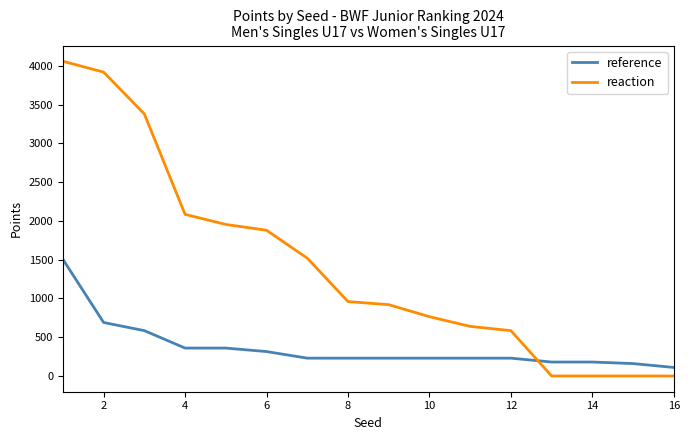

Which series has the largest total across all categories?

reaction